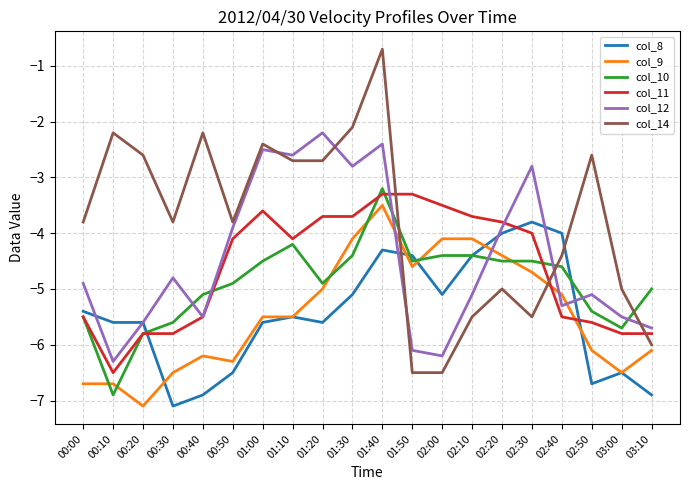

What is the difference between the maximum and minimum values in the col_12 series?

4.1